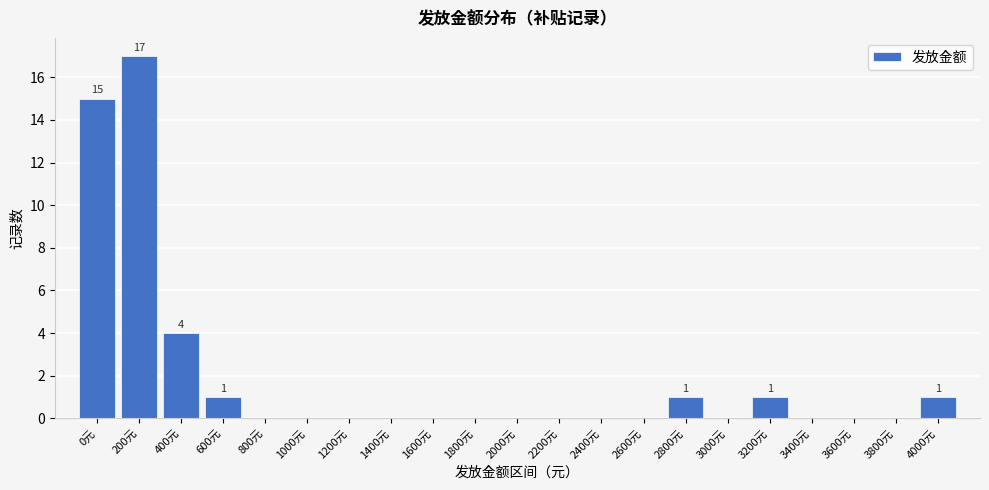

Reading left to right, transcribe all the data shown in this chart.

0元=15	200元=17	400元=4	600元=1	800元=0	1000元=0	1200元=0	1400元=0	1600元=0	1800元=0	2000元=0	2200元=0	2400元=0	2600元=0	2800元=1	3000元=0	3200元=1	3400元=0	3600元=0	3800元=0	4000元=1